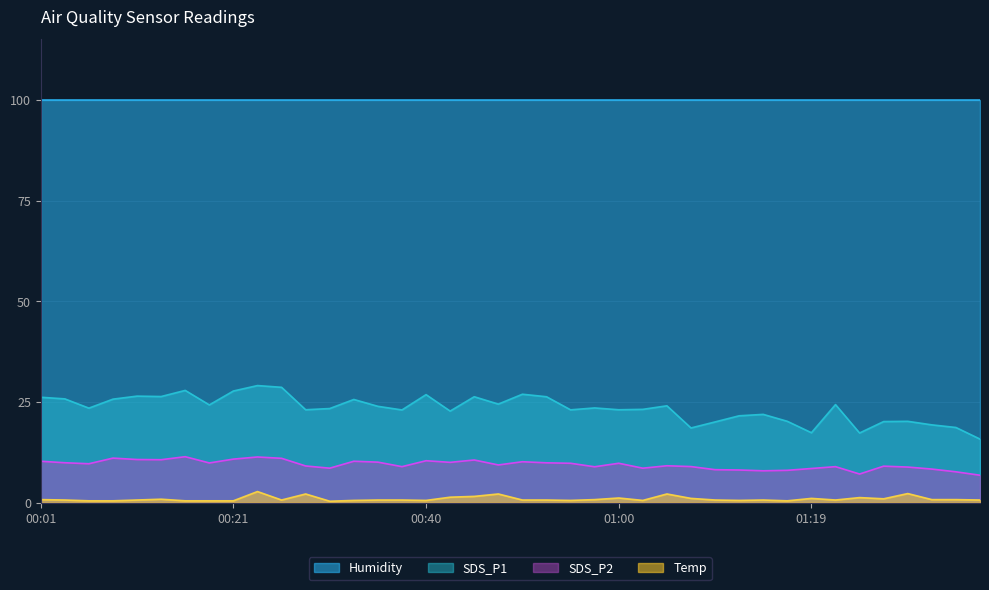

Does the chart have visible grid lines?

Yes